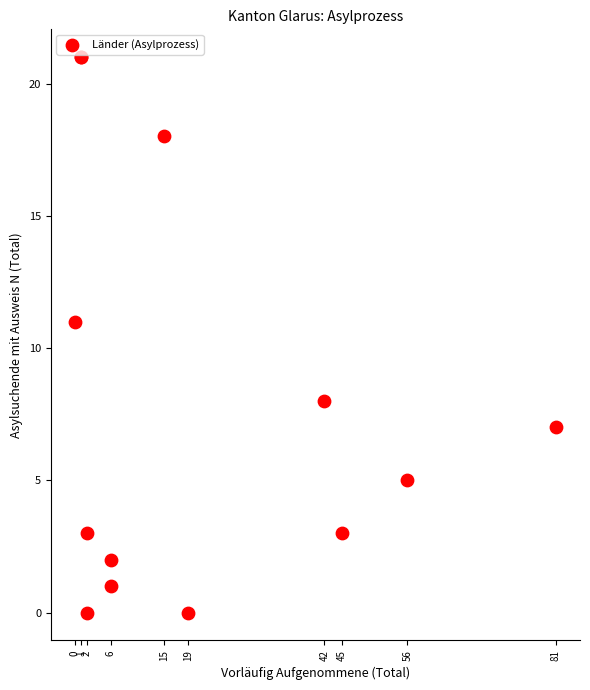

What Y value in the scatter plot is closest to 10?

11